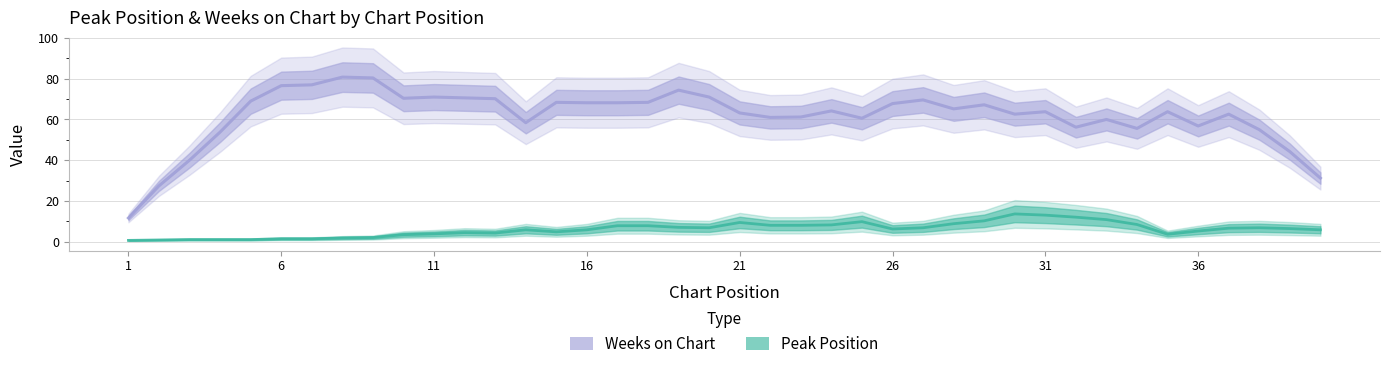

What is the difference between the maximum and second lowest values in the Weeks on Chart series?

53.4